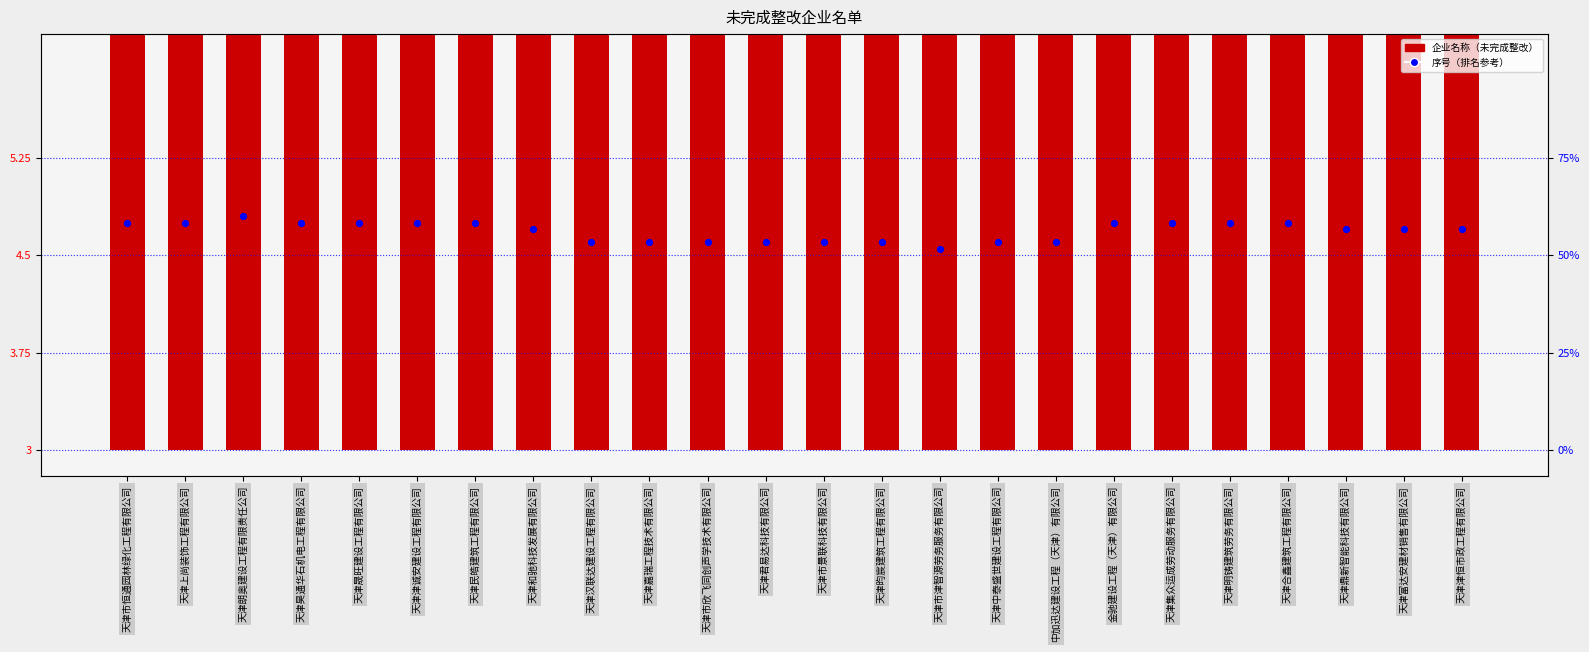

What is the total value across all series at 天津明铸建筑劳务有限公司?

9.7